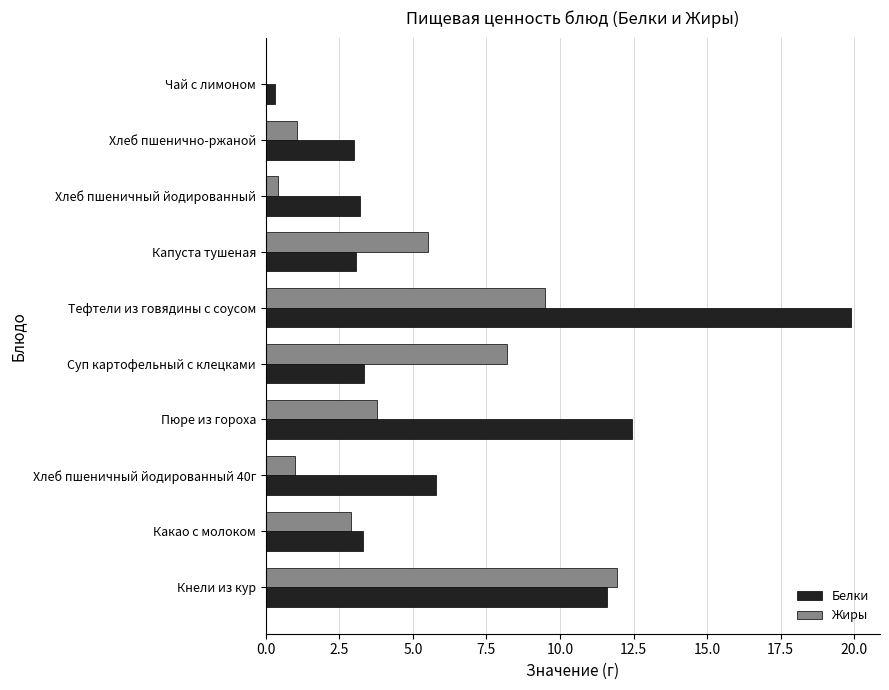

What is the sum of all Жиры values?

44.3